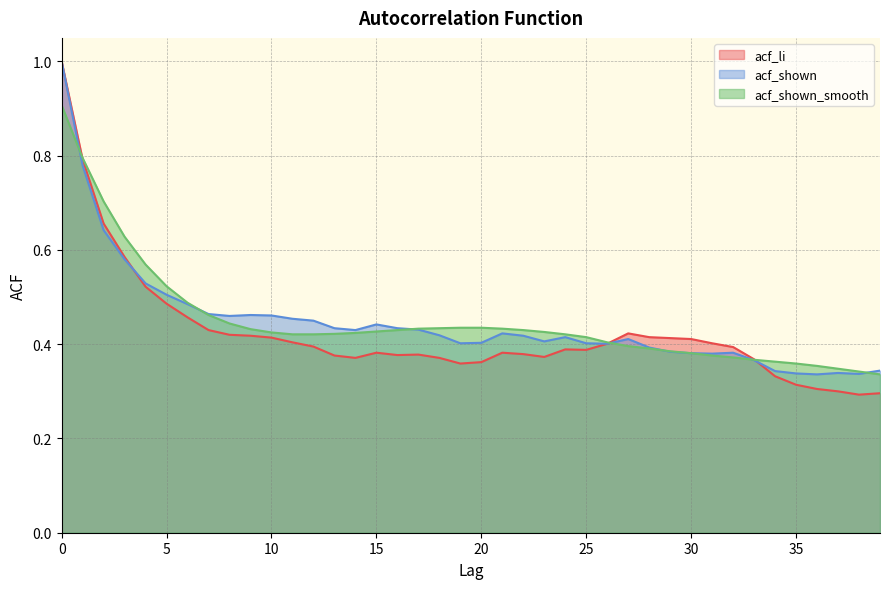

Which label corresponds to the smallest value in the chart?

38